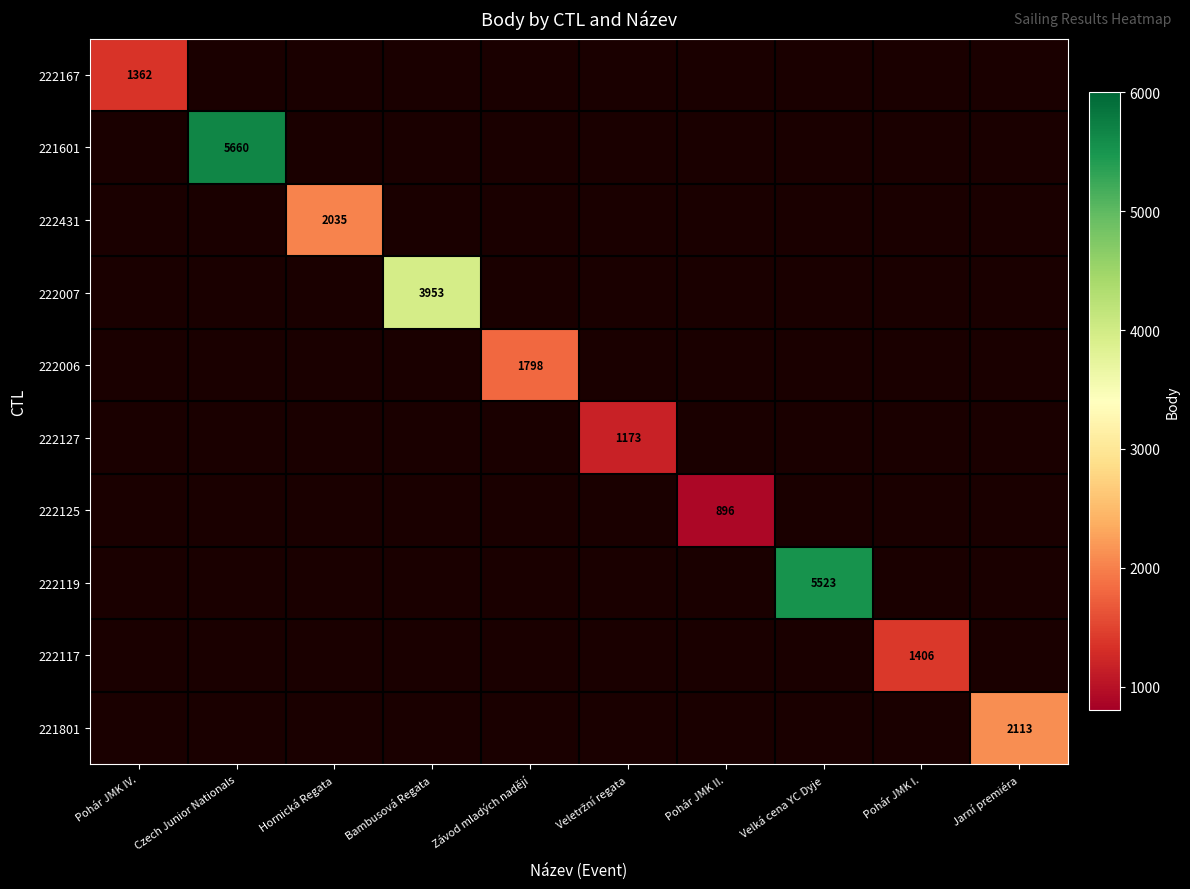

Which category has the highest value across all series?

Czech Junior Nationals